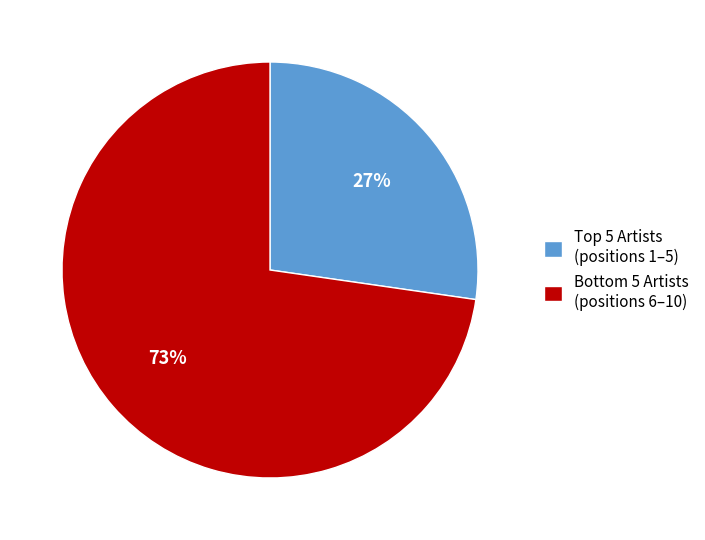

Which slice represents more than half of the pie?

Bottom 5 Artists (positions 6–10)